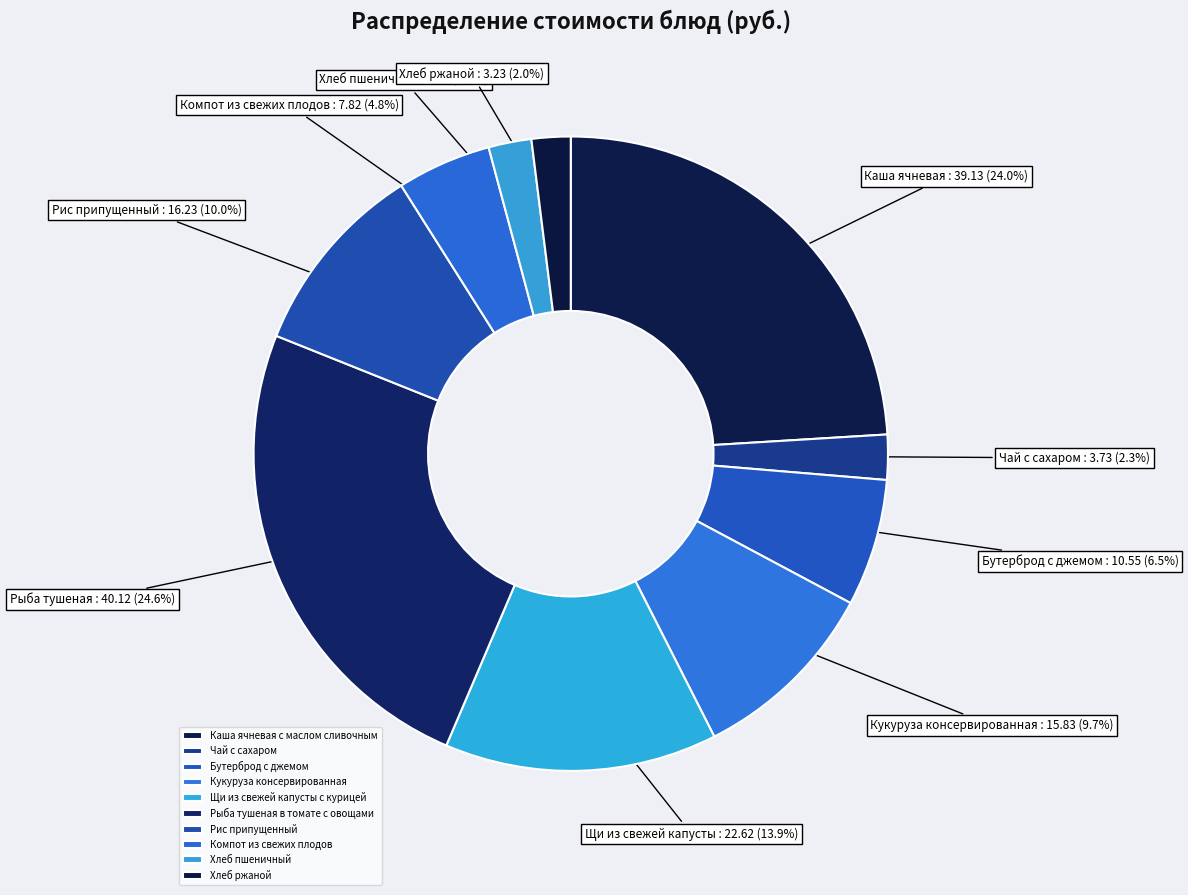

What is the largest slice in the pie chart?

Рыба тушеная в томате с овощами